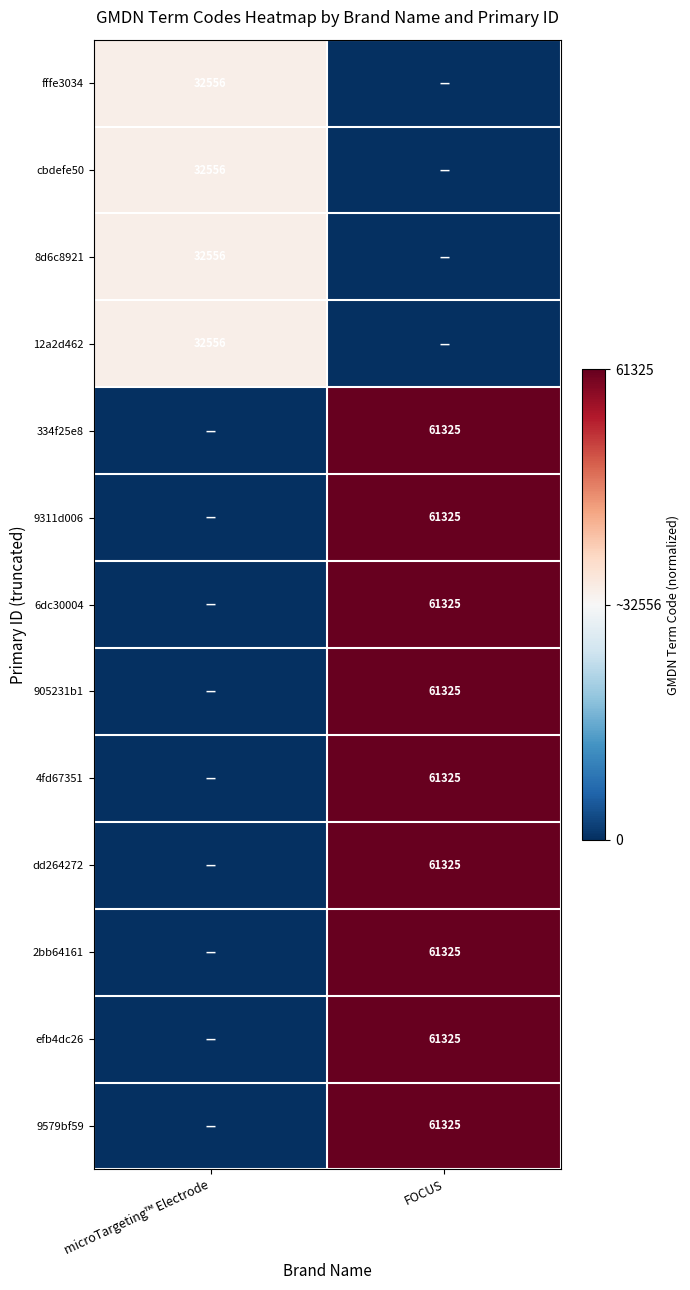

Is the value of 8d6c8921 at microTargeting™ Electrode greater than the value of 4fd67351 at FOCUS?

No